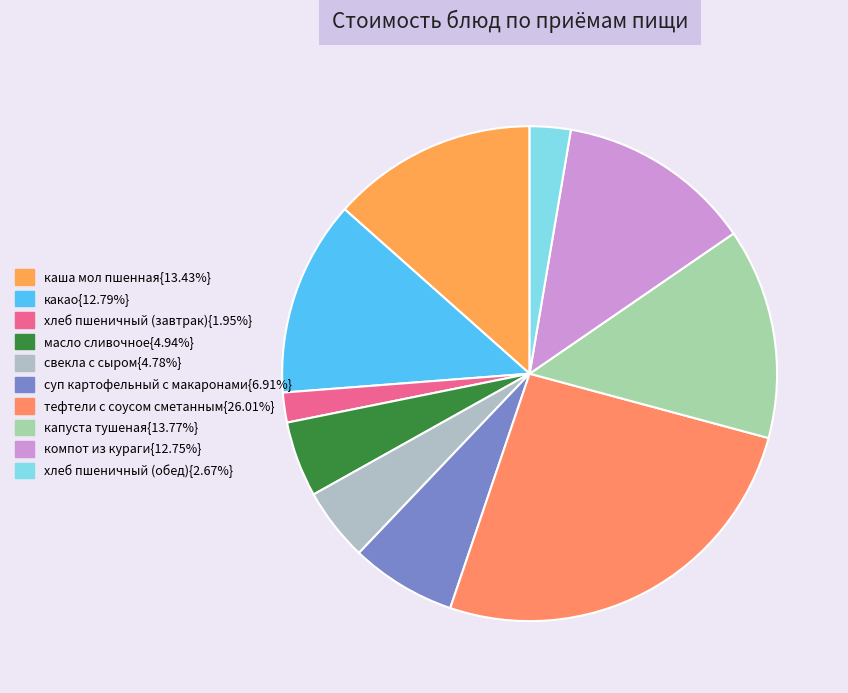

How many slices are in this pie chart?

10